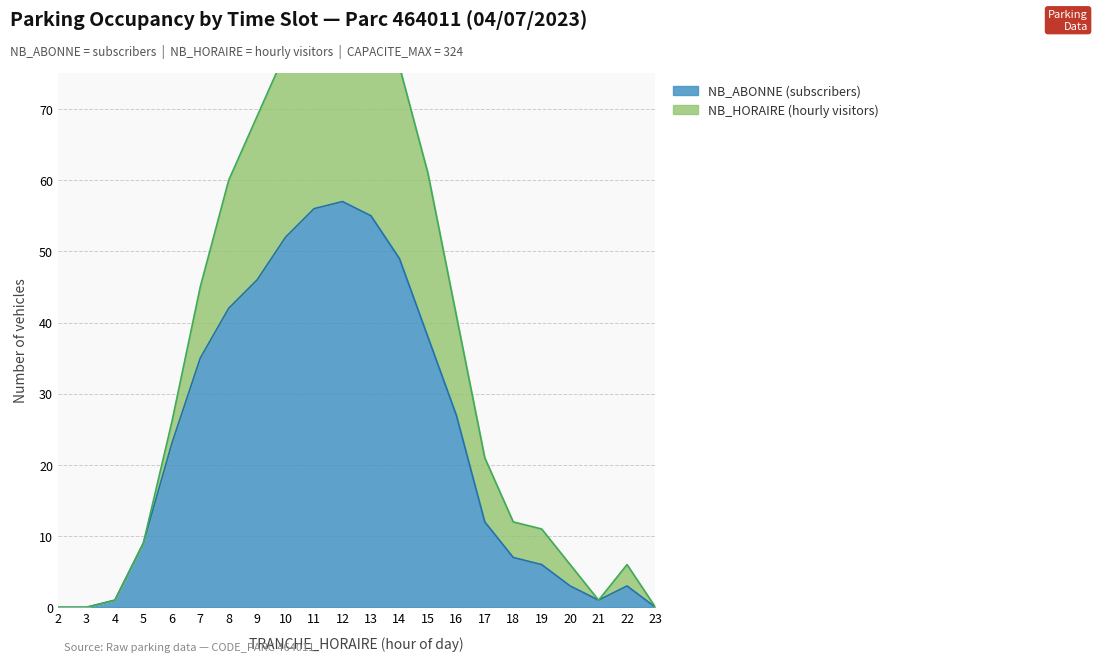

How many data points in NB_HORAIRE are less than 26?

11